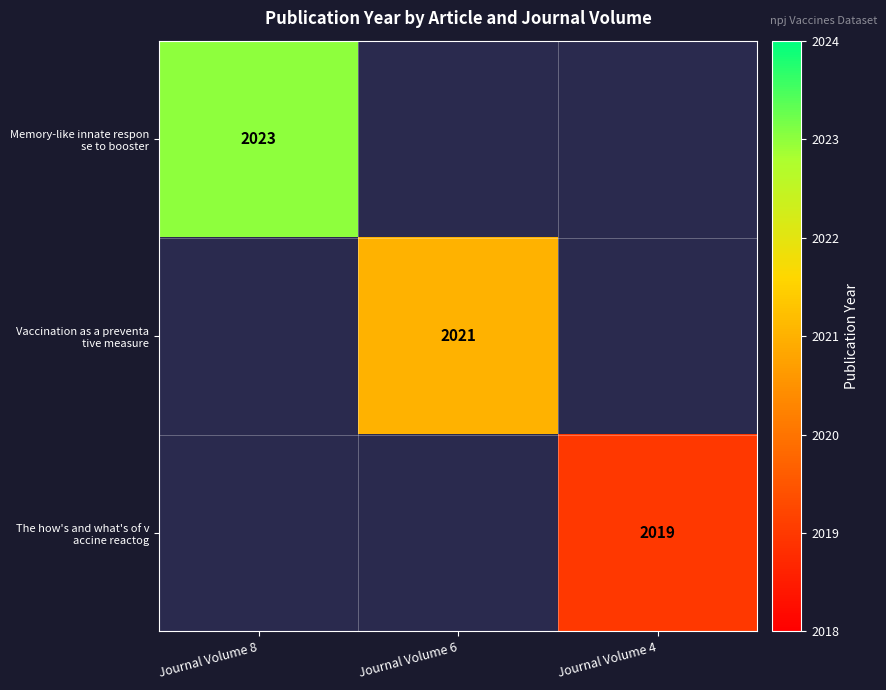

Count the number of data series in this chart.

3